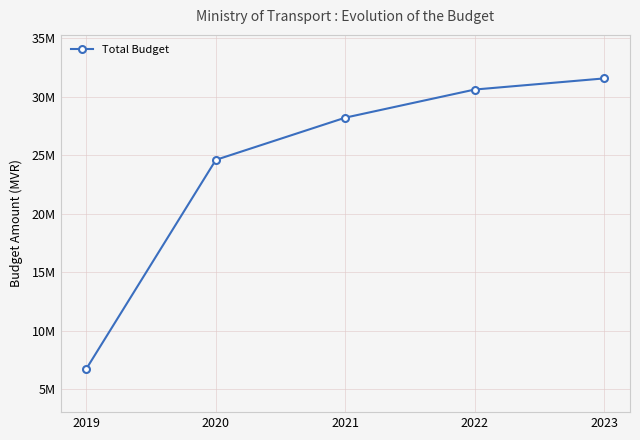

True or false: the data shows 10867915 at 2021.

False